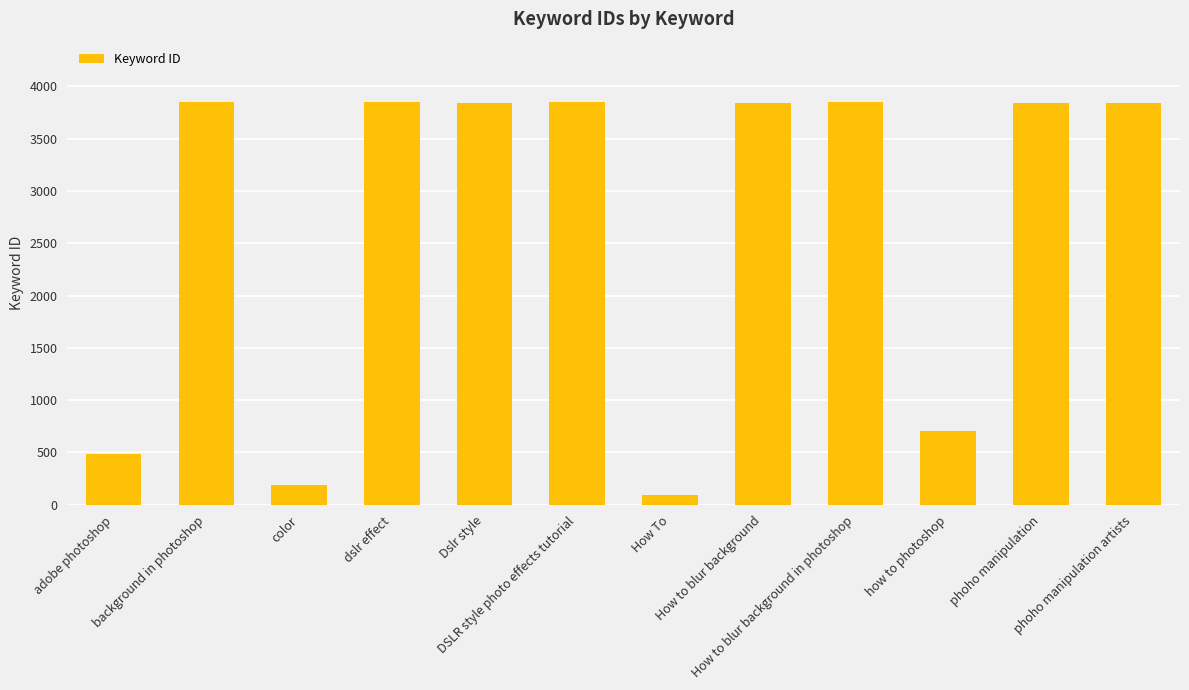

At which label does the data first exceed 3843?

background in photoshop